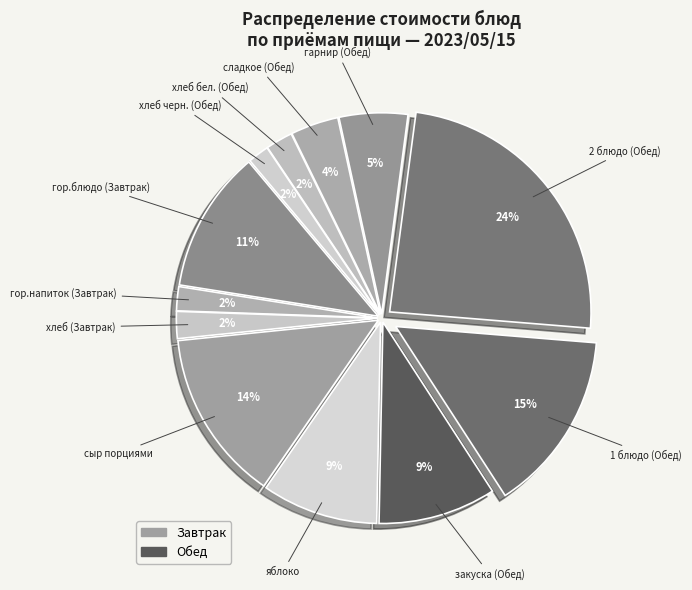

Is there any slice that represents more than half of the pie?

No